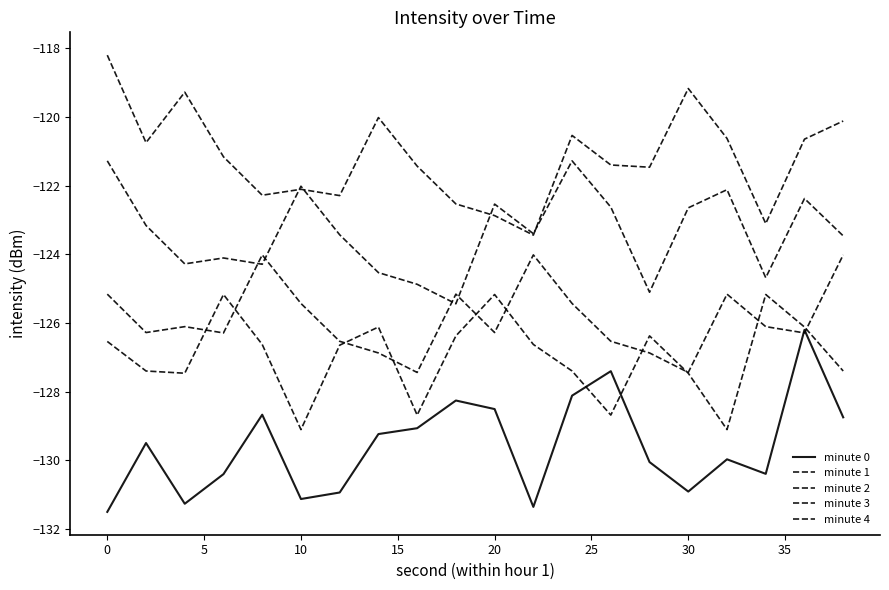

How many lines are shown in the chart?

5